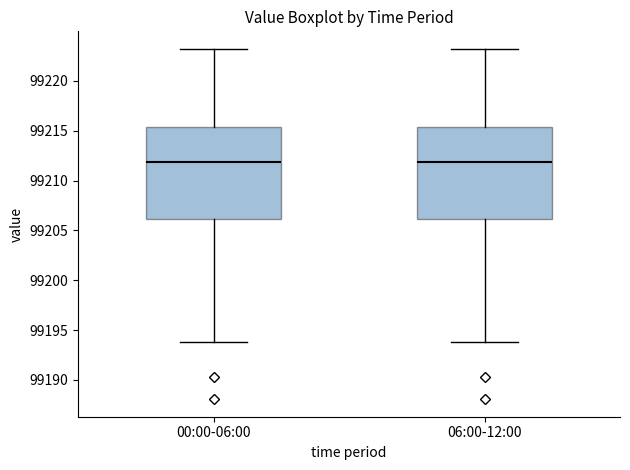

Where is the lower edge of the box for 06:00-12:00 on the y-axis? The values are not printed on the chart, so give them approximately, as read against the axis.

99206.0